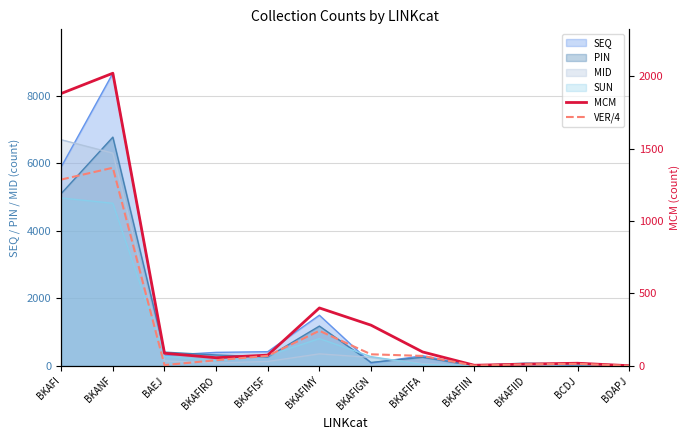

At which category is the sum across all series the highest?

BKANF